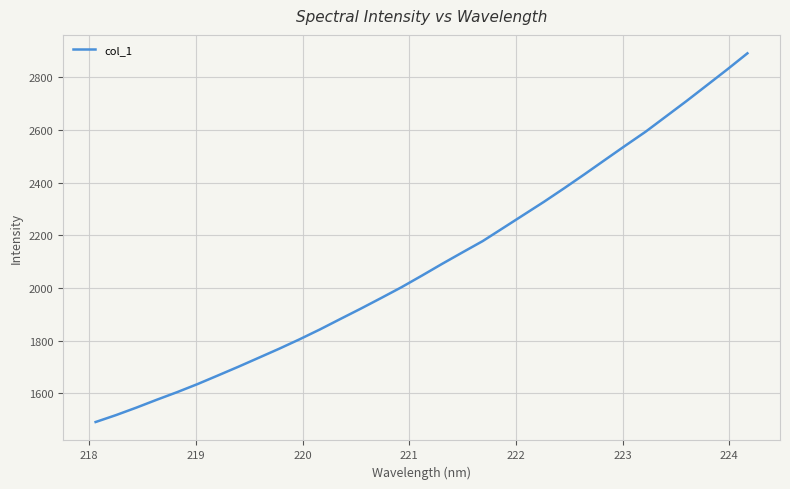

What is the greatest value displayed?

2890.8